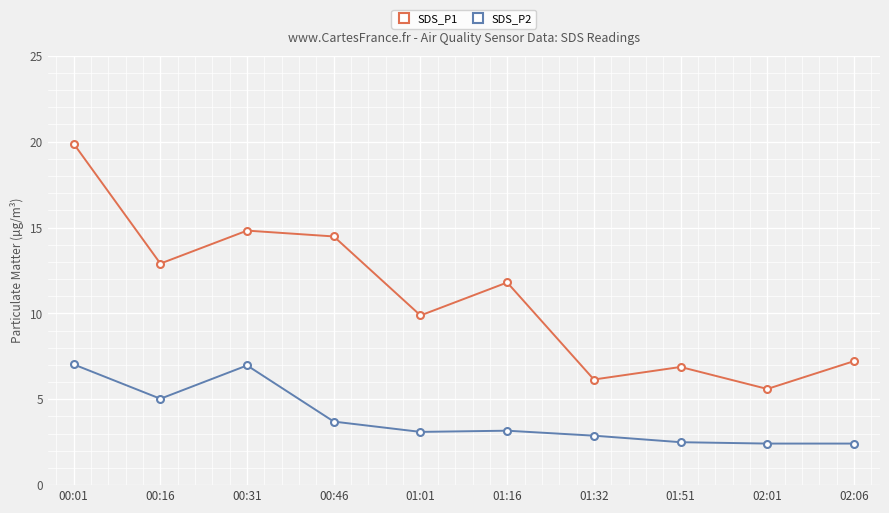

List the series in order of their peak value, highest first.

SDS_P1, SDS_P2